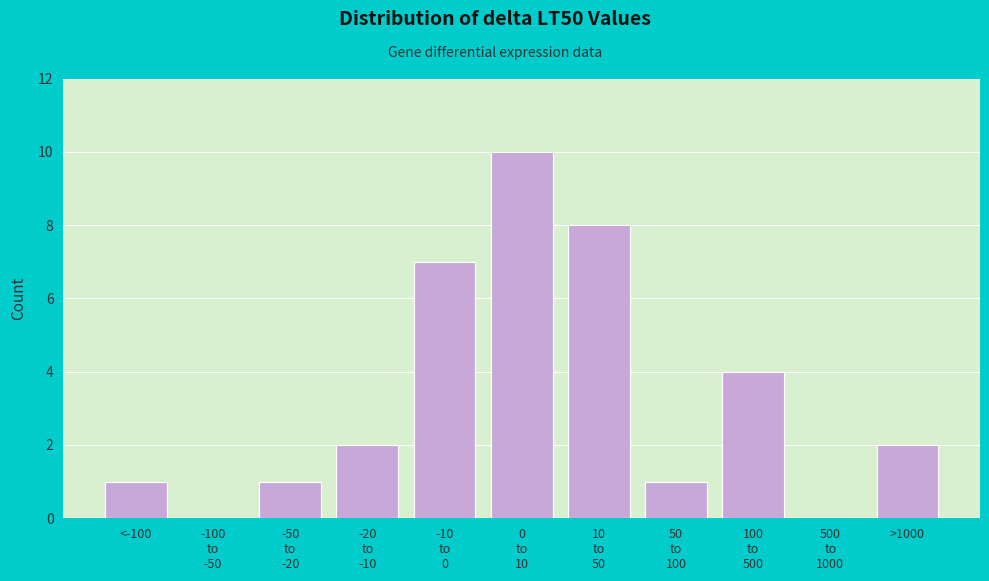

What is the sum of all values?

36